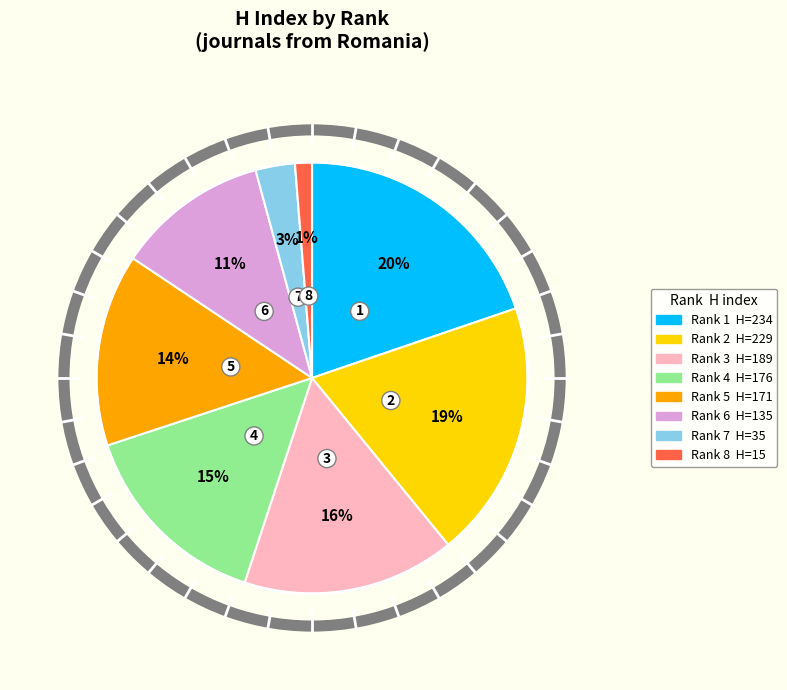

Is there a majority slice in this chart?

No